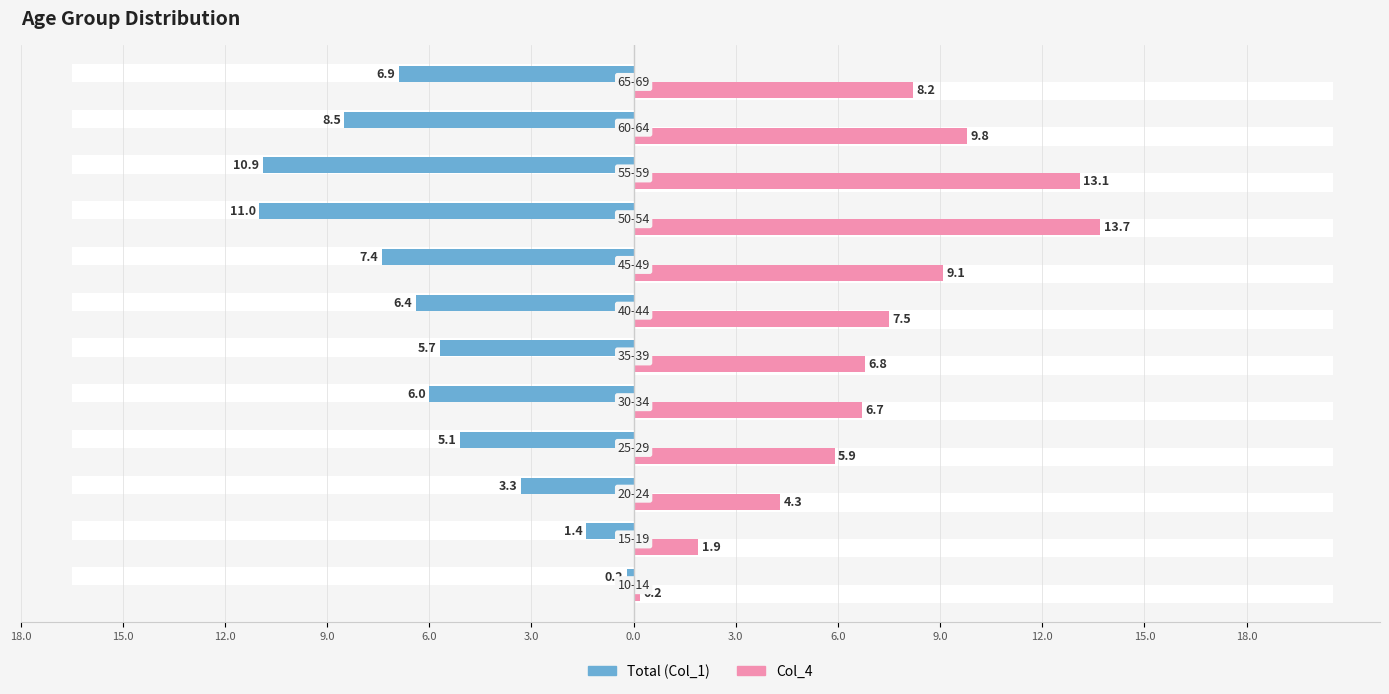

What is the average value of the Col_4 series?

7.3